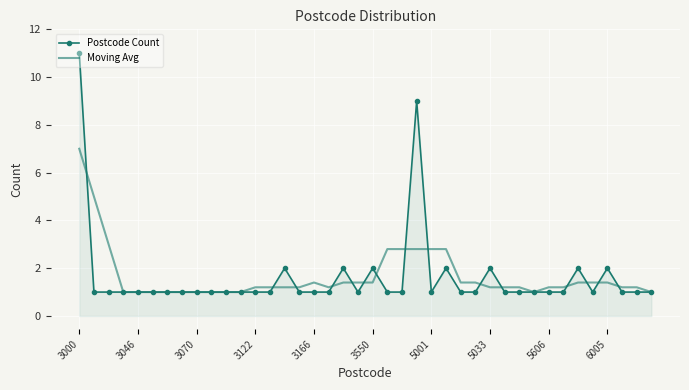

Which series has the largest range (max minus min)?

Postcode Count